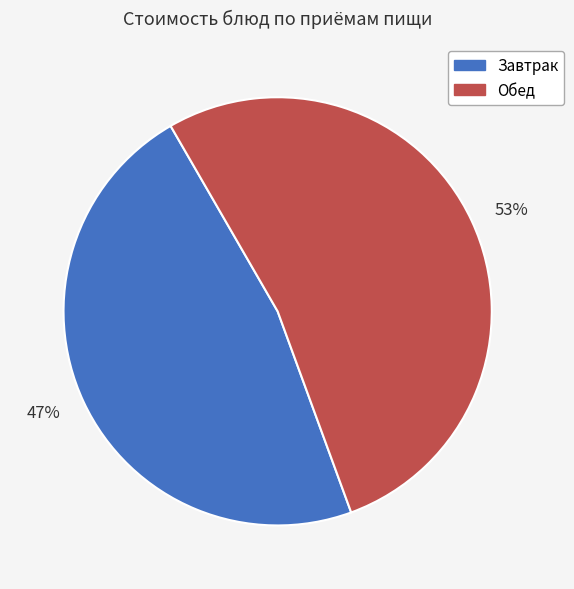

True or false: 53% accounts for 64% of the total.

False